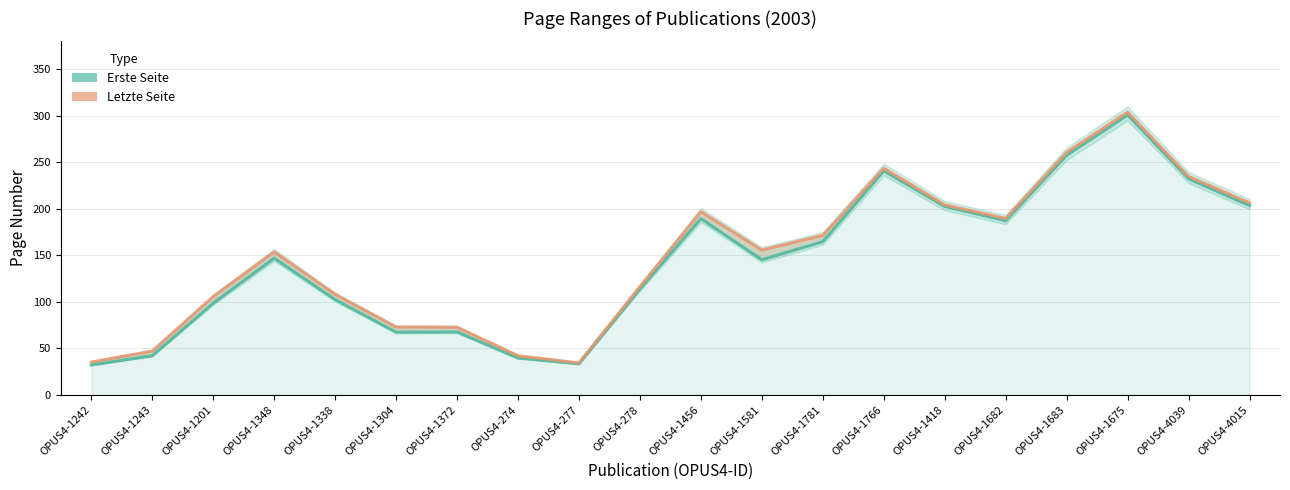

What is the difference between the Letzte Seite values at OPUS4-1683 and OPUS4-277?

226.4